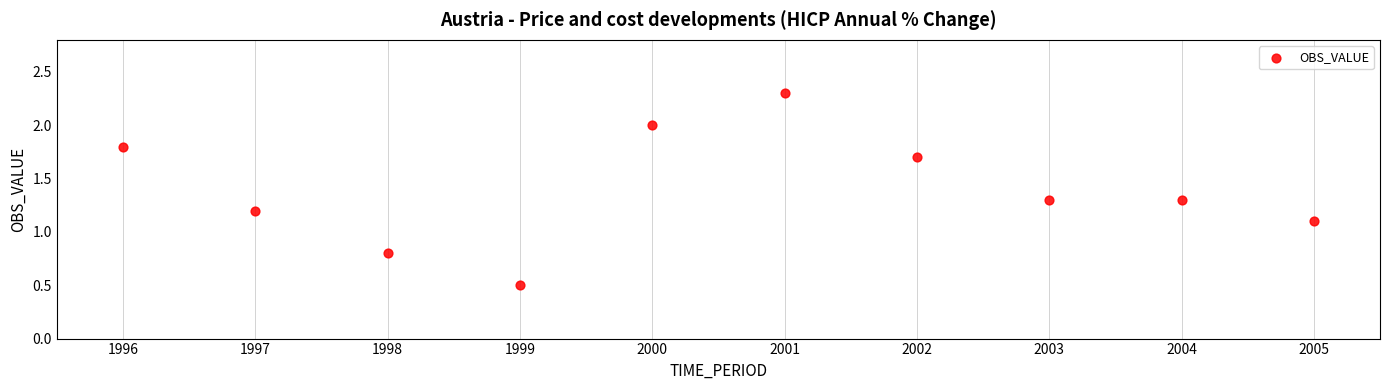

What is the average Y value?

1.4